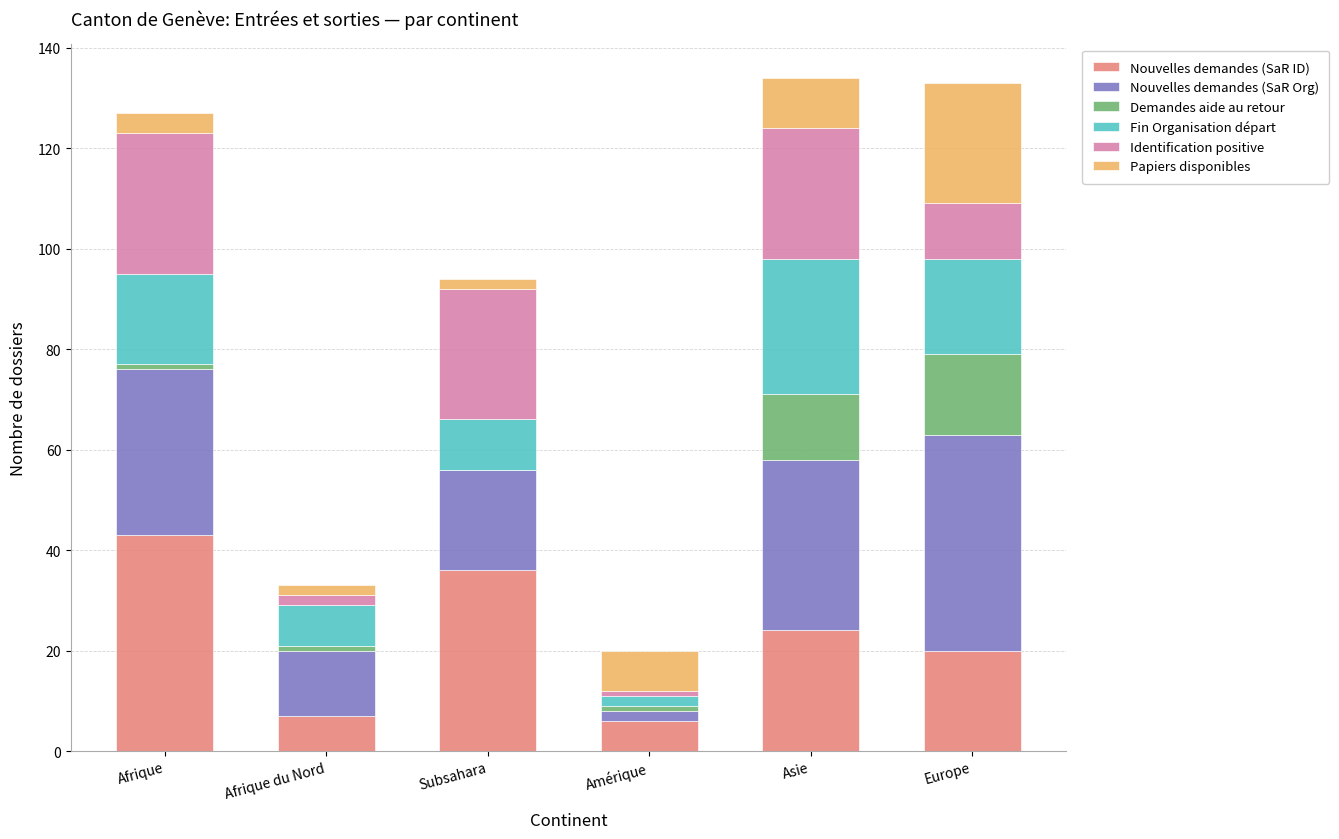

What is the sum of all Nouvelles demandes (SaR ID) values?

136